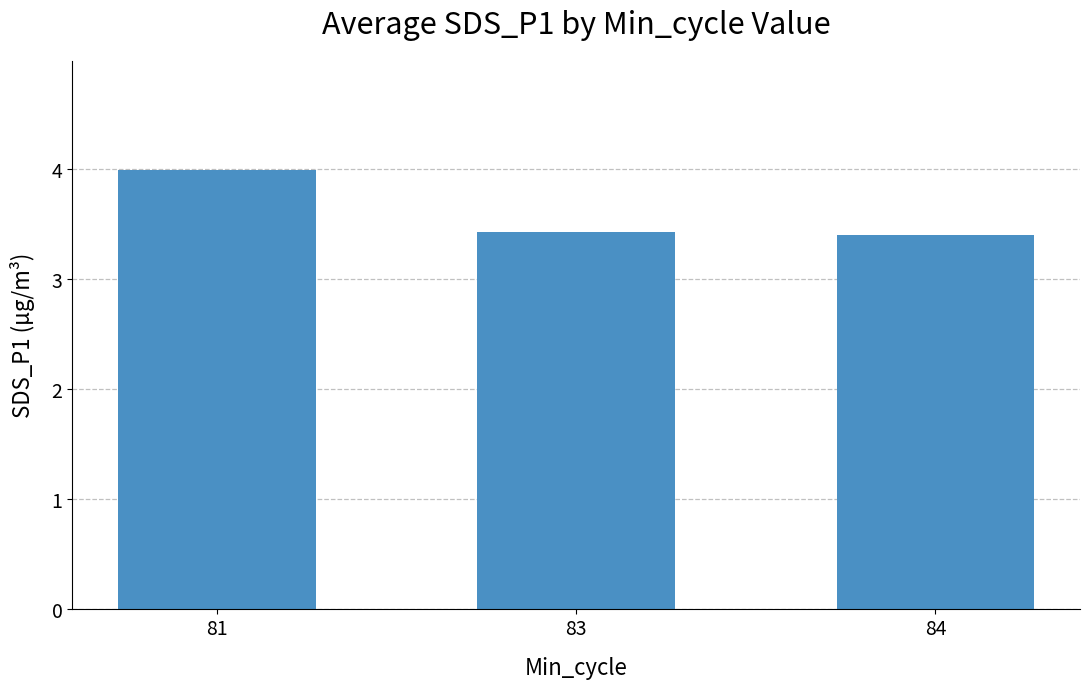

The chart shows a value of 3.4 at 83. True or false?

True